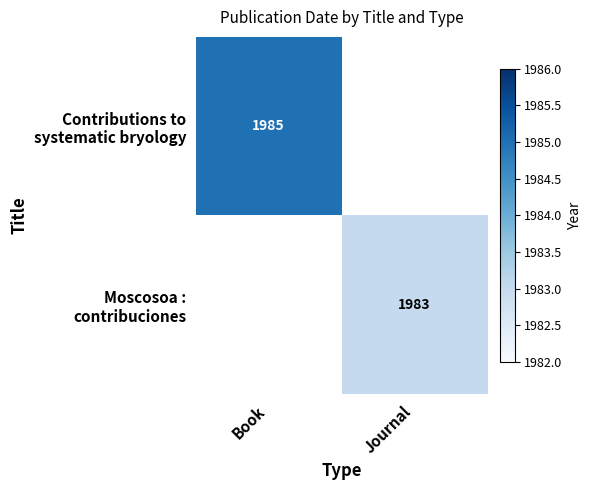

Is the value of Contributions to systematic bryology at Book greater than the value of Moscosoa : contribuciones at Journal?

Yes